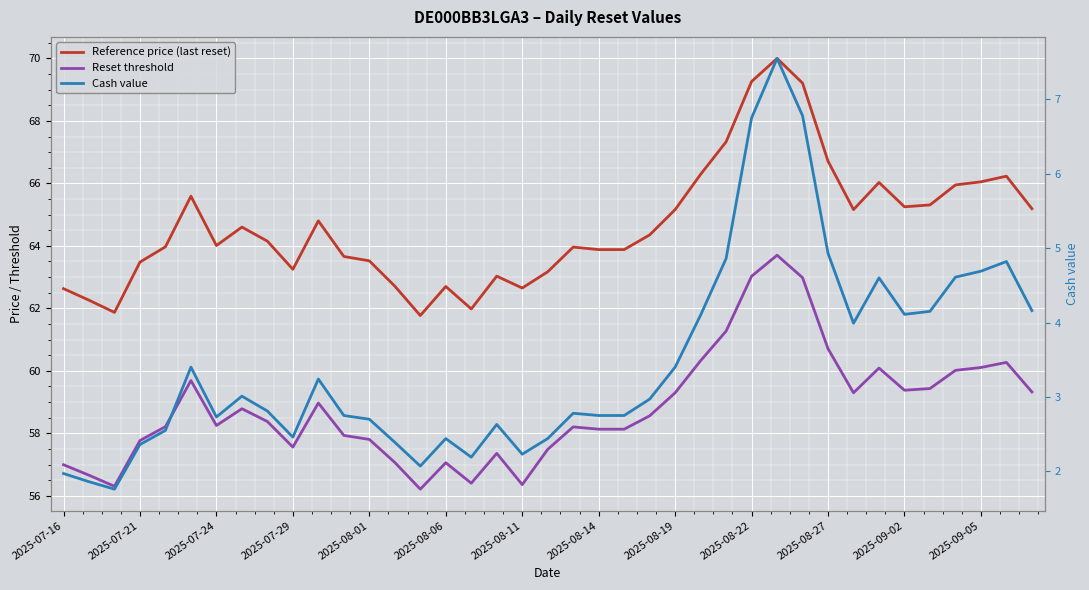

Is it true that Reset threshold equals 24.5 at 2025-08-01?

False